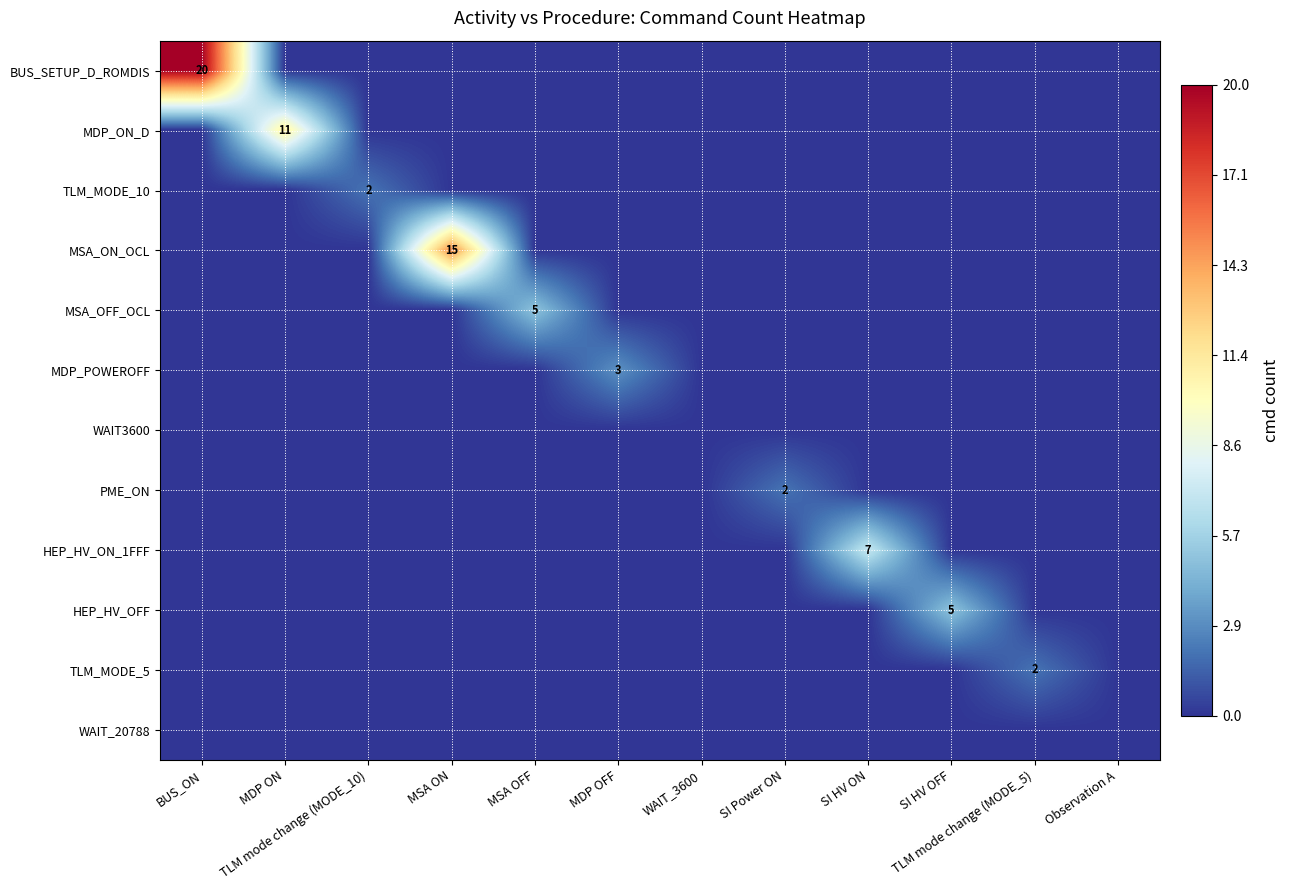

The MSA_OFF_OCL series shows 5 at MSA OFF. True or false?

True